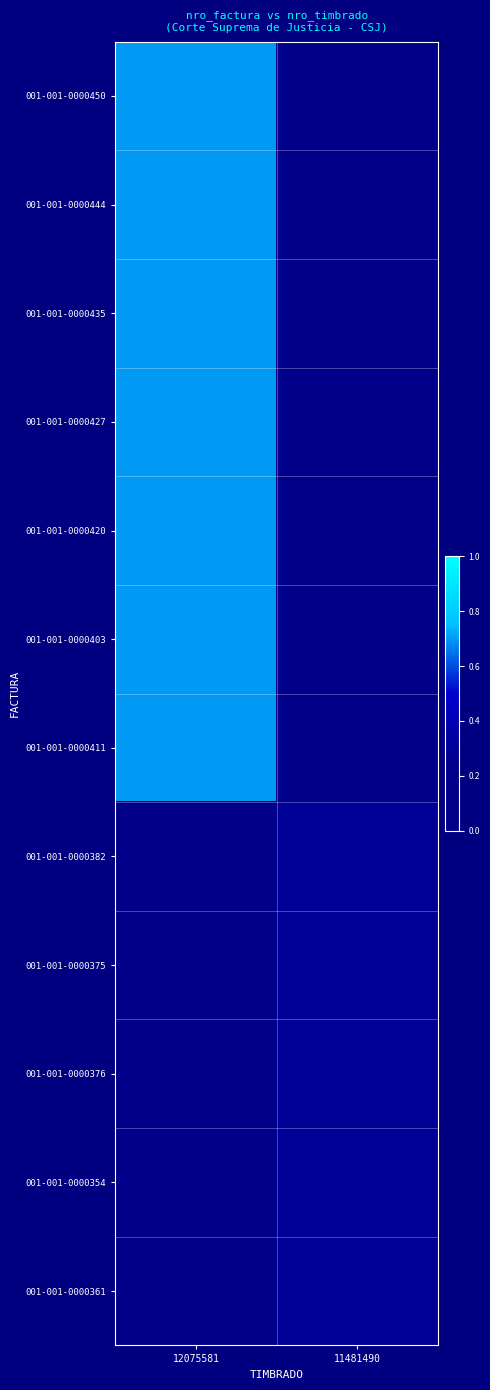

Reading left to right, list all the values displayed in this chart.

001-001-0000450: 12075581=0.7	11481490=0.0
001-001-0000444: 12075581=0.7	11481490=0.0
001-001-0000435: 12075581=0.7	11481490=0.0
001-001-0000427: 12075581=0.7	11481490=0.0
001-001-0000420: 12075581=0.7	11481490=0.0
001-001-0000403: 12075581=0.7	11481490=0.0
001-001-0000411: 12075581=0.7	11481490=0.0
001-001-0000382: 12075581=0.0	11481490=0.3
001-001-0000375: 12075581=0.0	11481490=0.3
001-001-0000376: 12075581=0.0	11481490=0.3
001-001-0000354: 12075581=0.0	11481490=0.3
001-001-0000361: 12075581=0.0	11481490=0.3